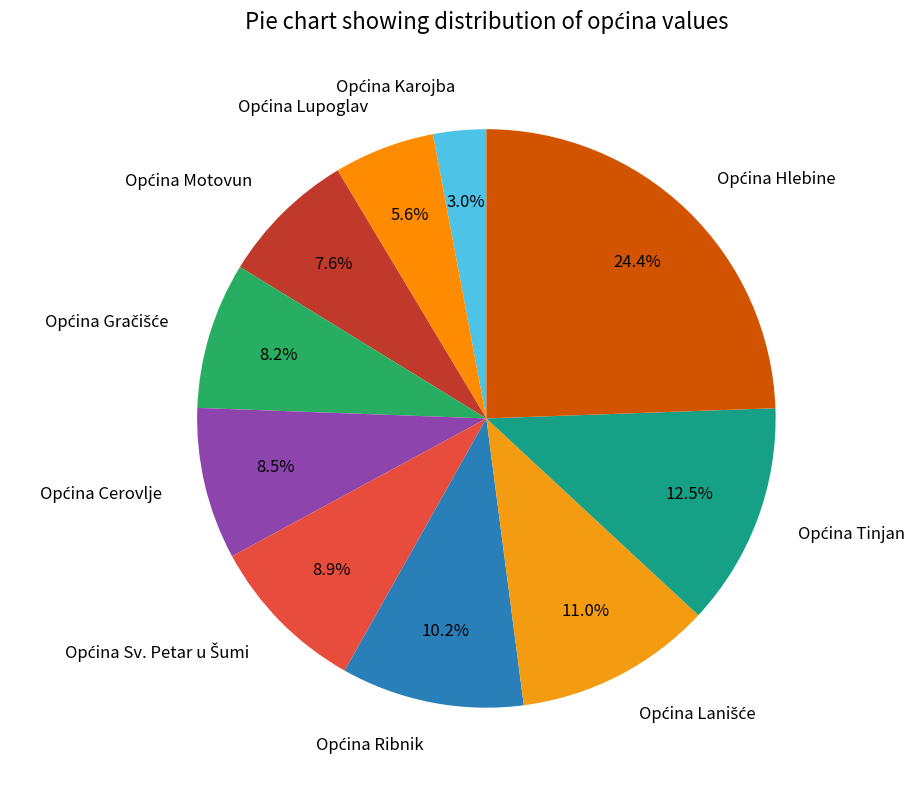

Is there any slice that represents more than half of the pie?

No